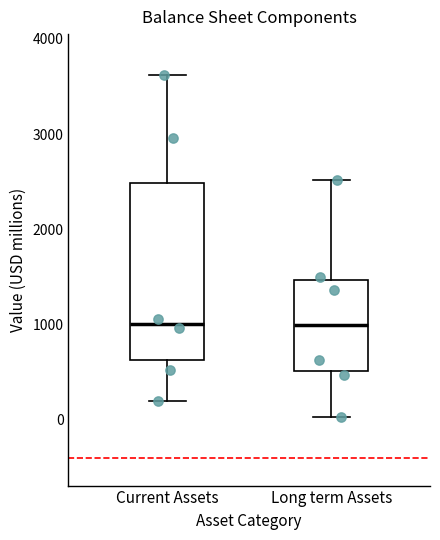

Comparing the boxes themselves (not the whiskers), which one is the tallest?

Current Assets